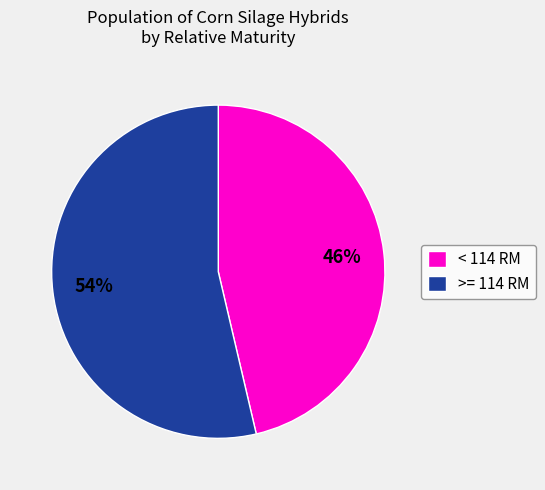

Between >= 114 RM and < 114 RM, which is larger?

>= 114 RM